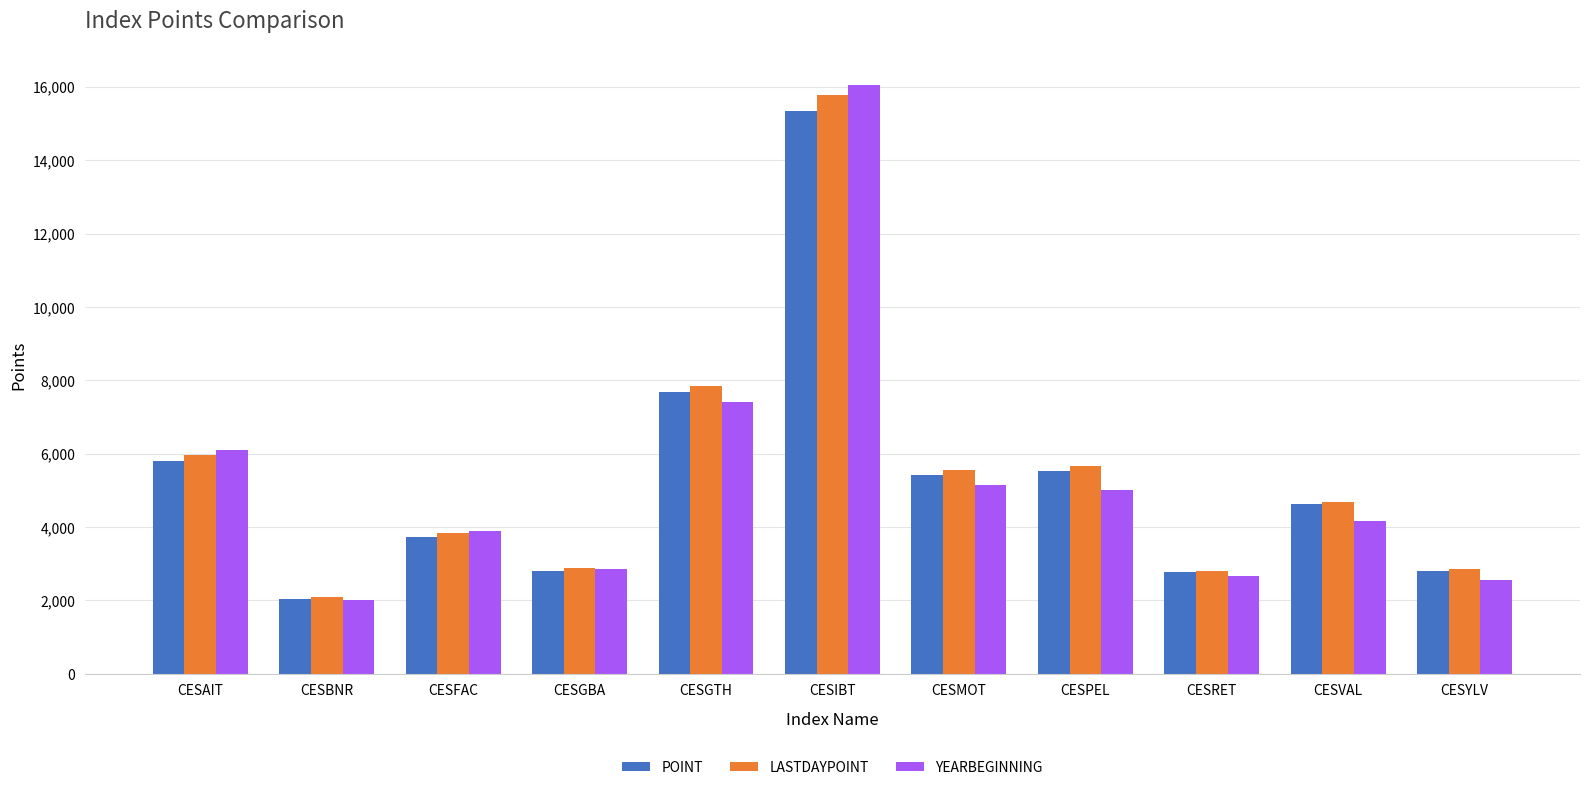

What is the sum of all LASTDAYPOINT values?

59938.6